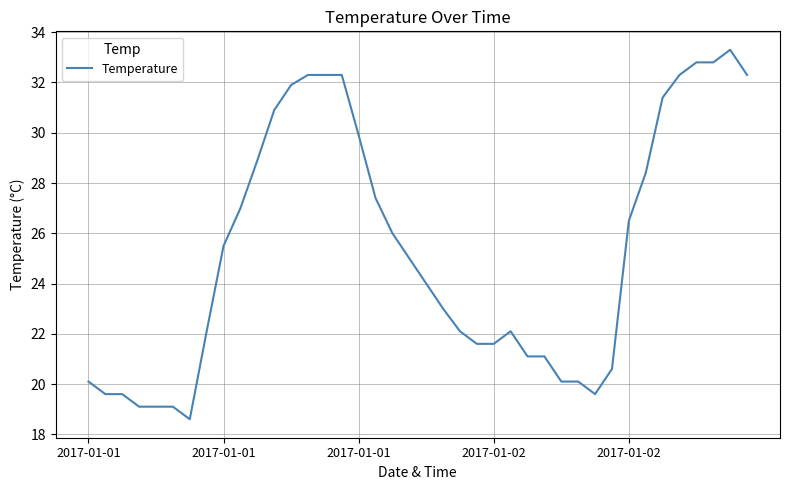

What is the smallest value displayed?

18.6